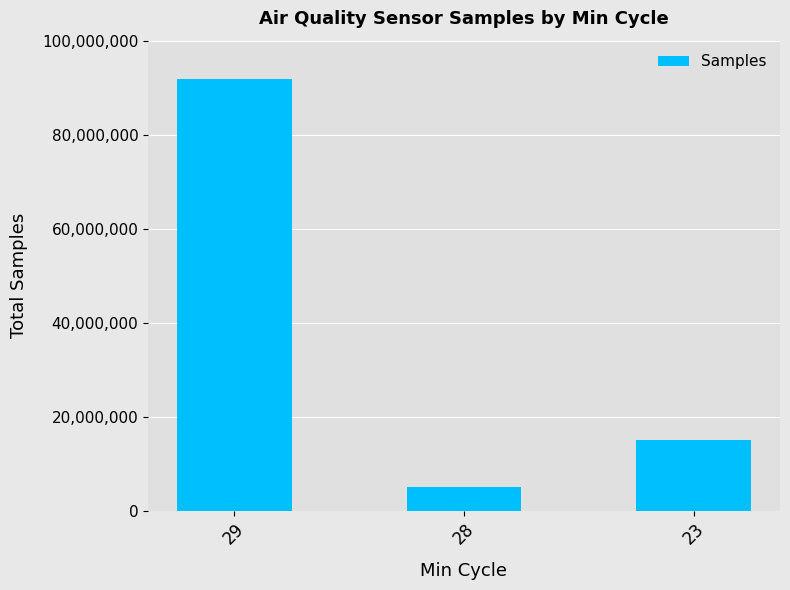

How many data points are less than 15055254?

1